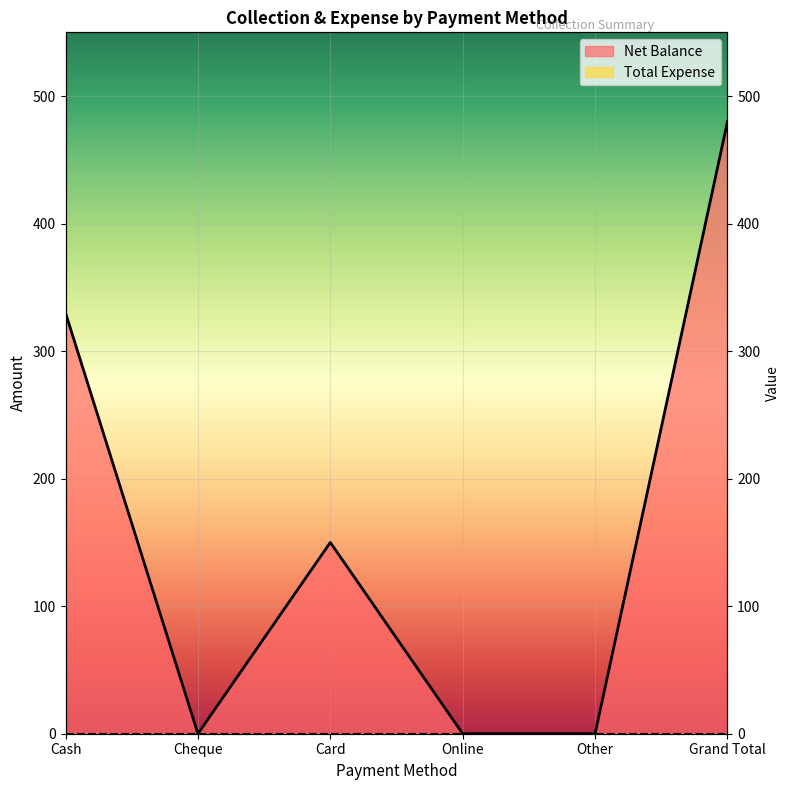

At which category does the data reach its first local peak?

Card